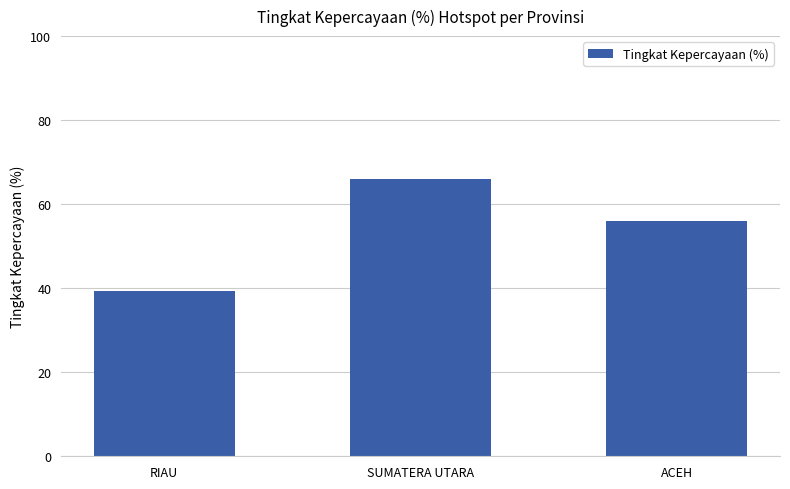

What is the smallest value displayed?

39.4